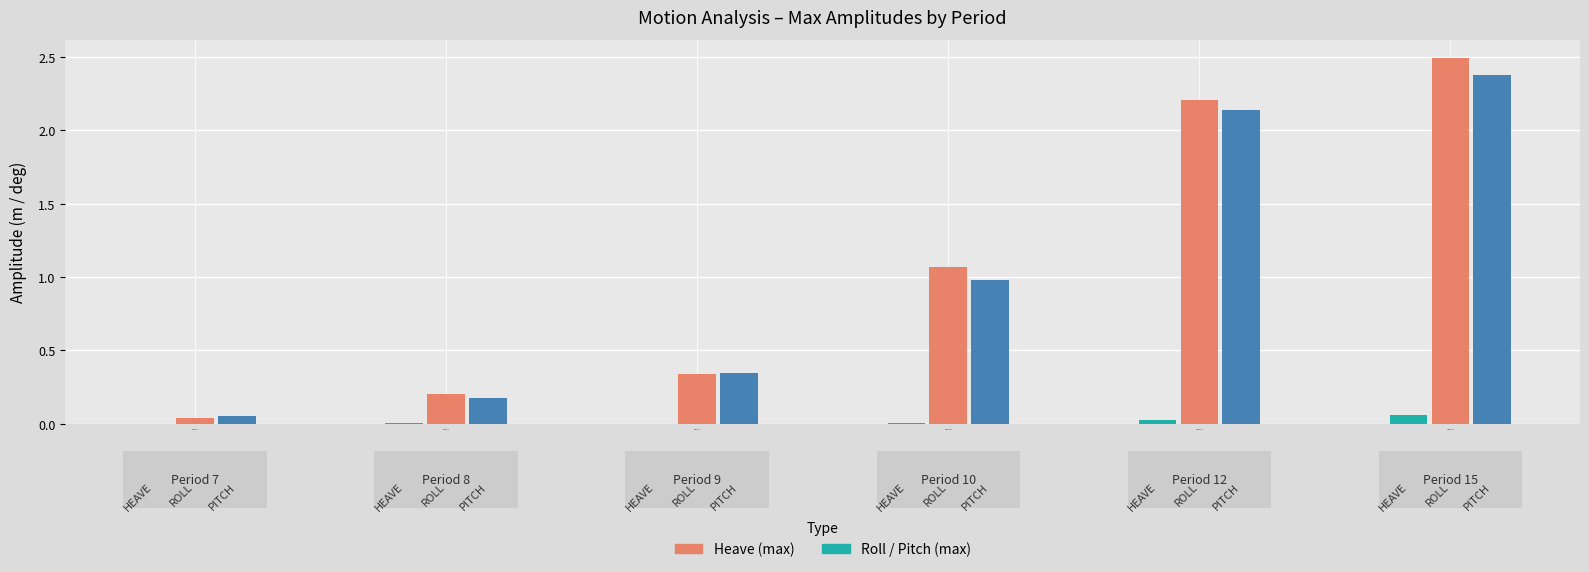

What is the value of the ROLL(max) bar at the 6th from the left?

2.5